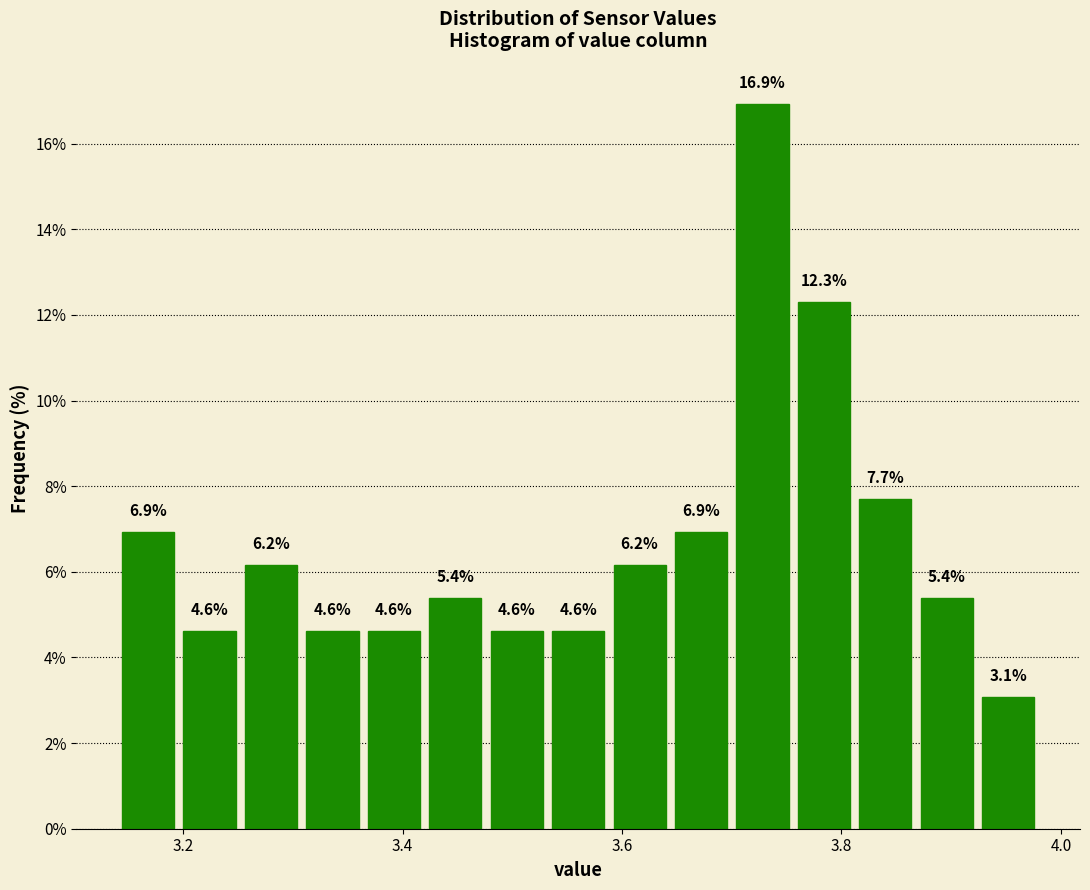

Around what value on the x-axis is the tallest bar? Give the approximate position of its centre, as read against the axis.

3.72